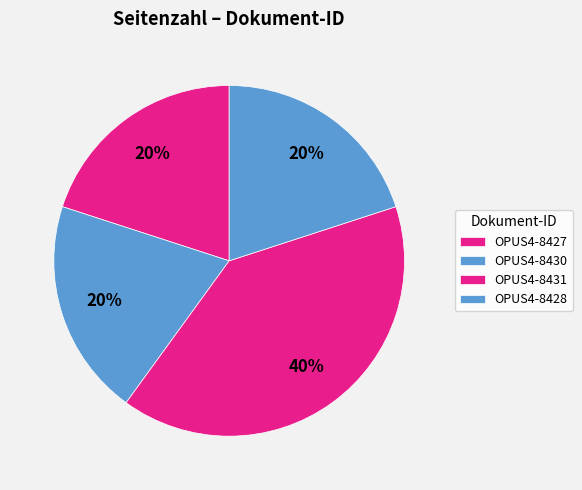

Count the number of slices in the pie.

4